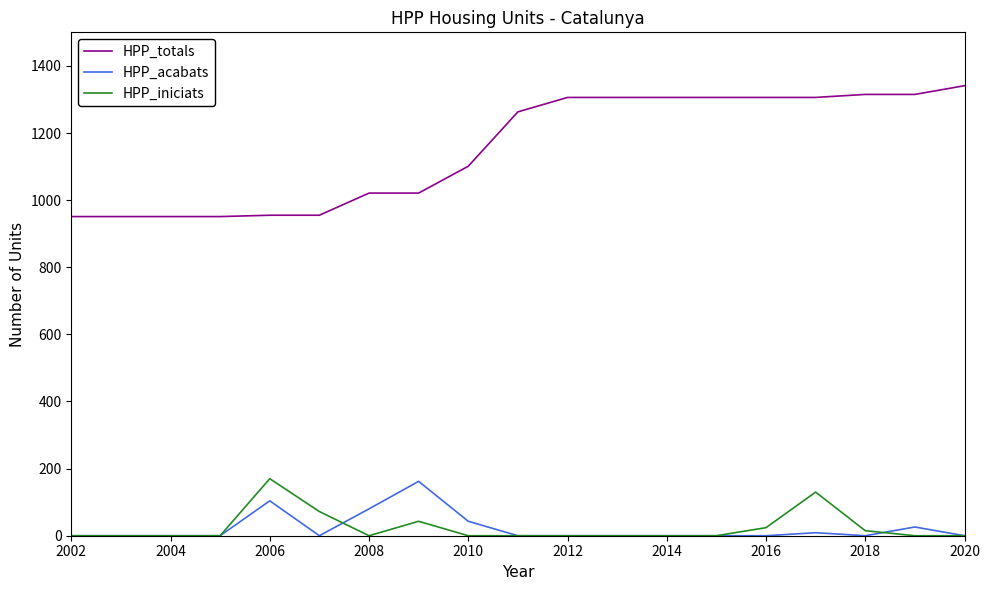

True or false: HPP_iniciats and HPP_totals intersect in this chart.

False